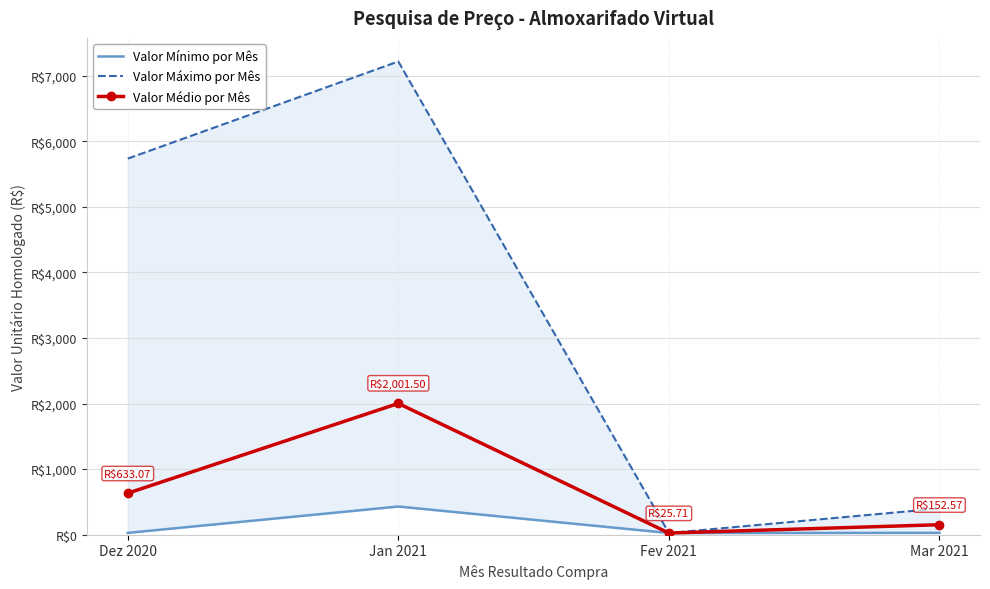

What position from the left is Dez 2020?

1